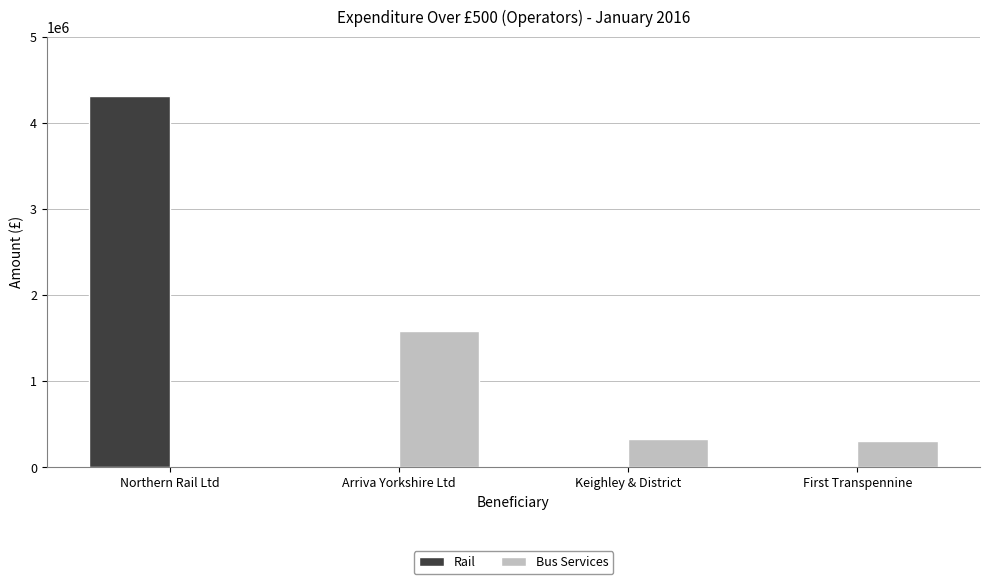

Are the bars horizontal?

No